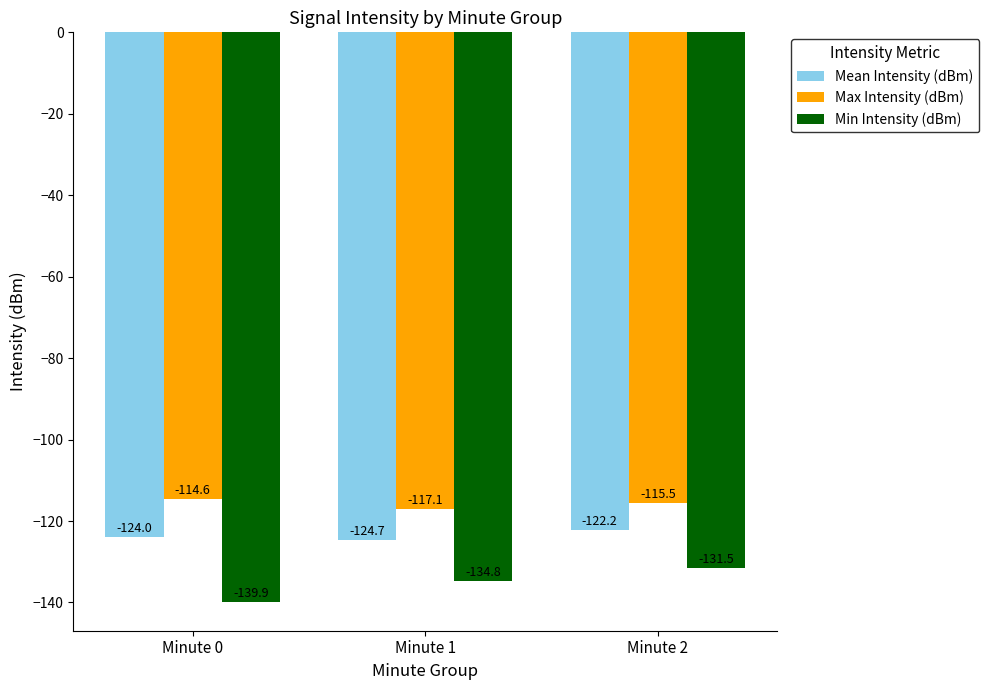

At which label does Max Intensity (dBm) first exceed -115?

Minute 0